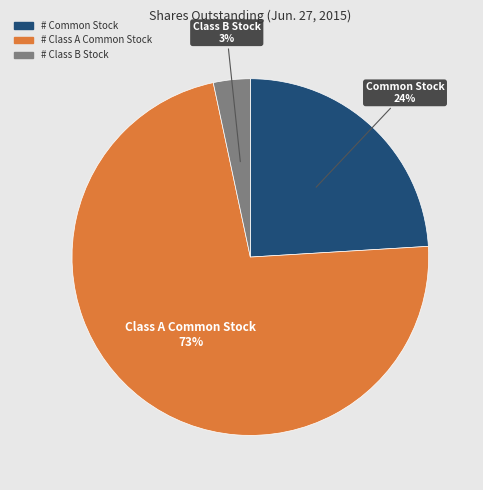

To the nearest percent, what is the combined percentage of Class A Common Stock and Class B Stock?

76%